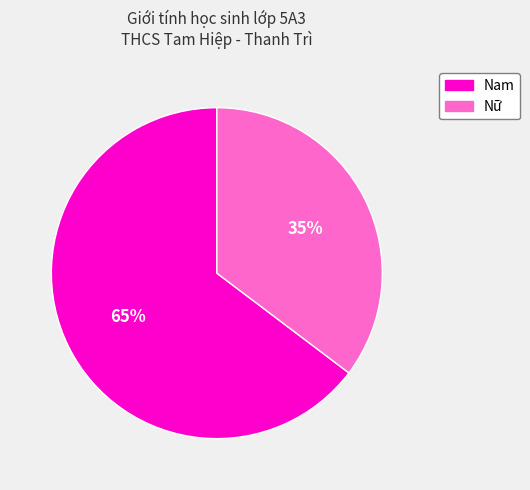

How many slices are in this pie chart?

2